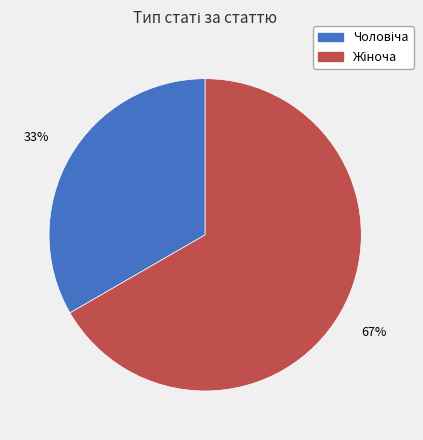

Does any single category account for the majority?

Yes